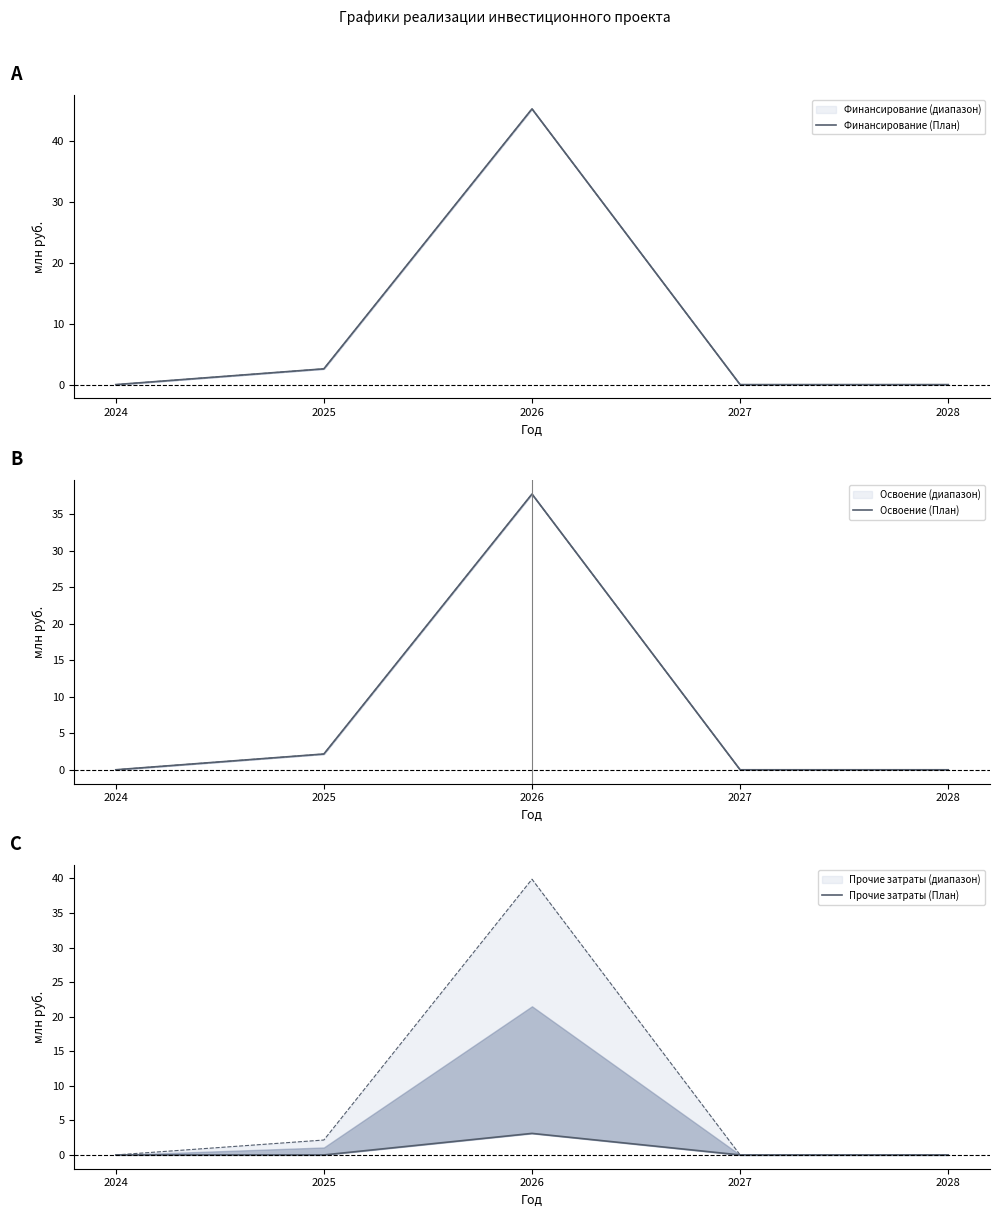

The Финансирование (План) series shows 0.0 at 2028. True or false?

True